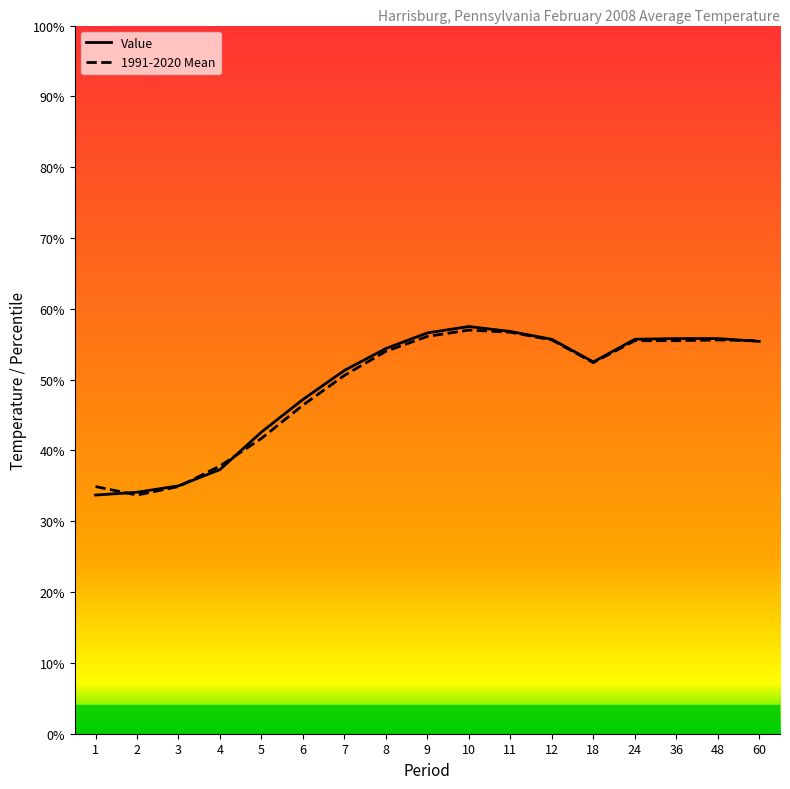

What are all the series names shown in the legend?

Value, 1991-2020 Mean